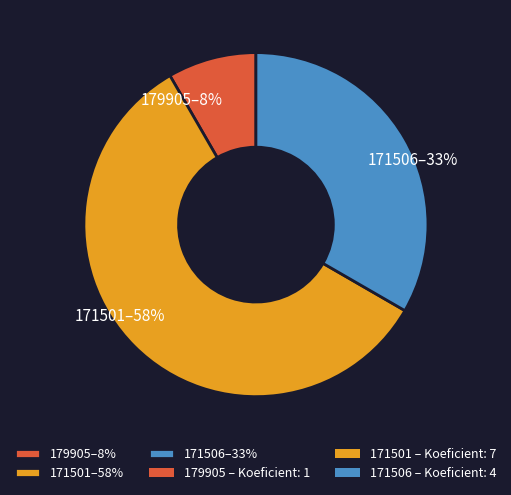

Is there any slice that represents more than half of the pie?

Yes